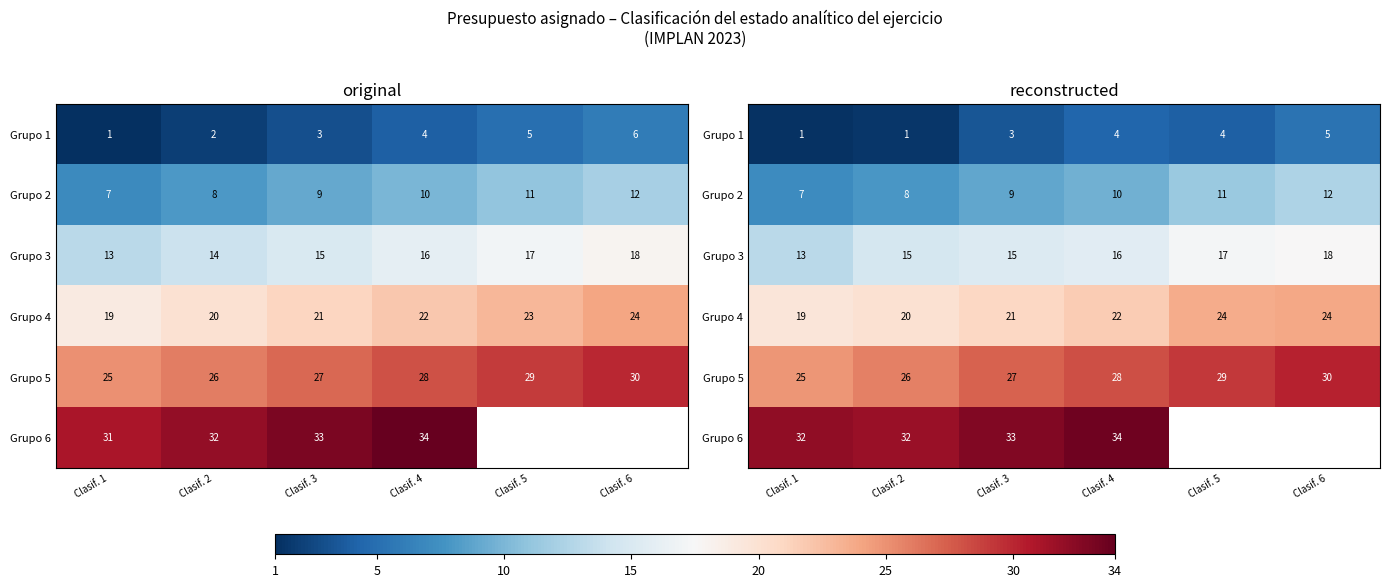

How many values in Grupo 6 are above zero?

4